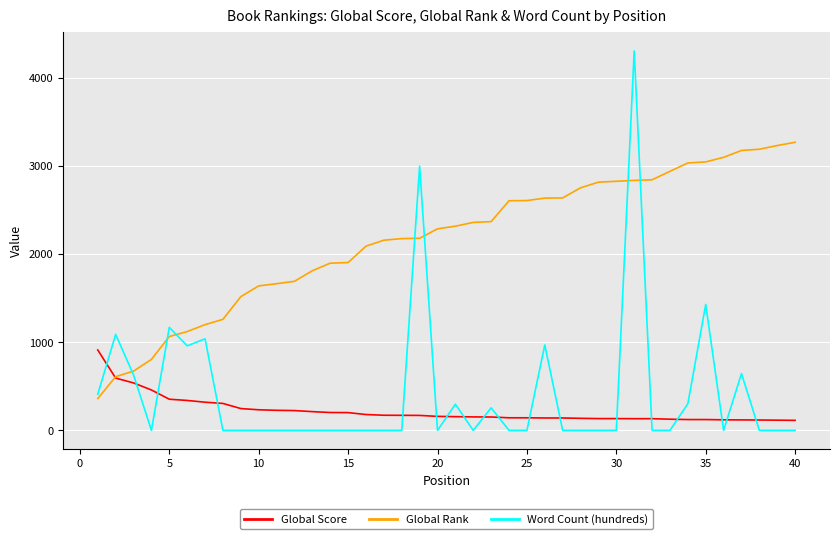

True or false: Word Count (hundreds) and Global Score intersect in this chart.

True